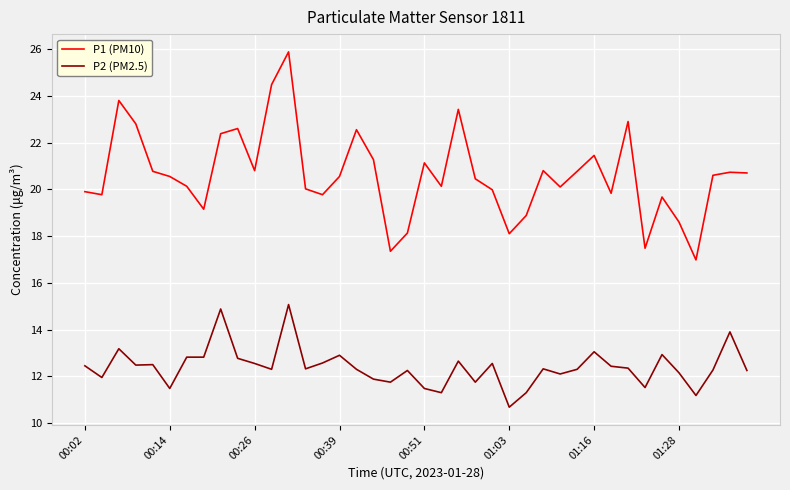

At how many categories does at least one series exceed 18?

37